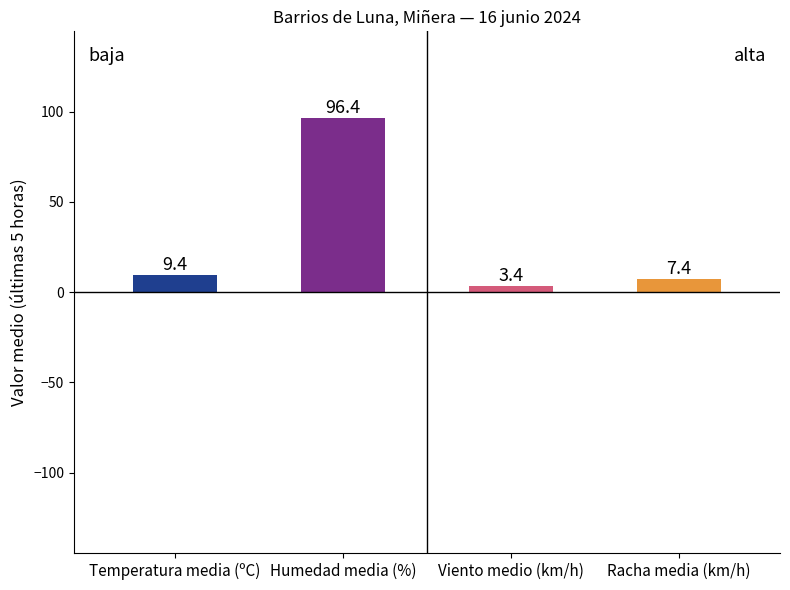

Rank the series by their maximum value, from highest to lowest.

Humedad (%), Temperatura (ºC), Racha (km/h), Velocidad del viento (km/h)